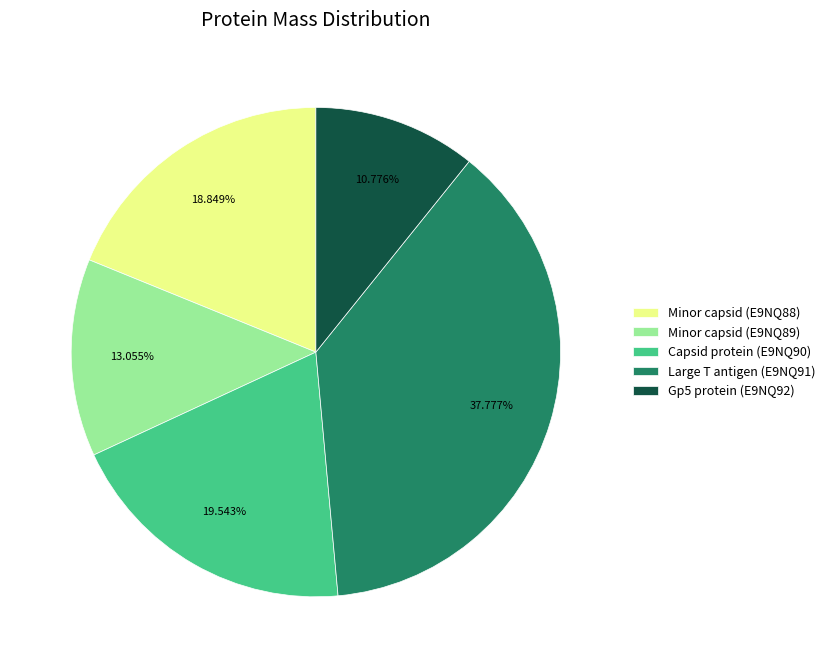

Which slice is the largest?

Large T antigen (E9NQ91)